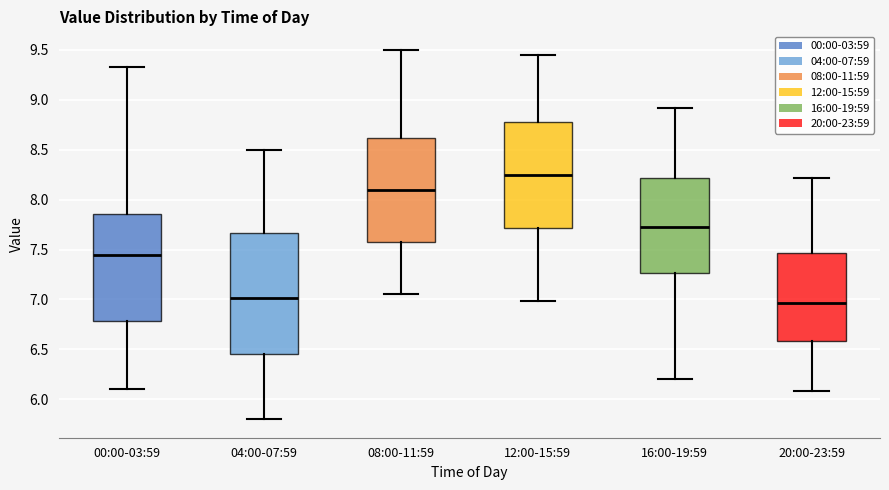

Where does the upper whisker of the box for 08:00-11:59 end on the y-axis? The values are not printed on the chart, so give them approximately, as read against the axis.

9.50